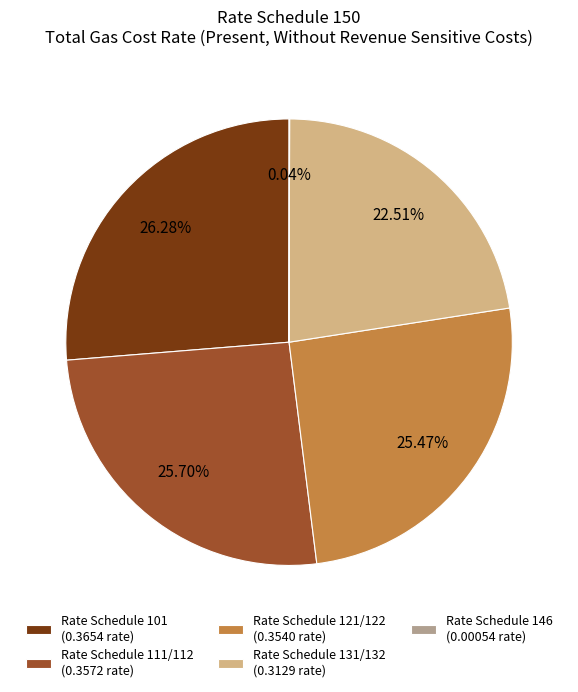

Is the sum of Rate Schedule 131/132 (0.3129 rate) and Rate Schedule 101 (0.3654 rate) greater than half?

No